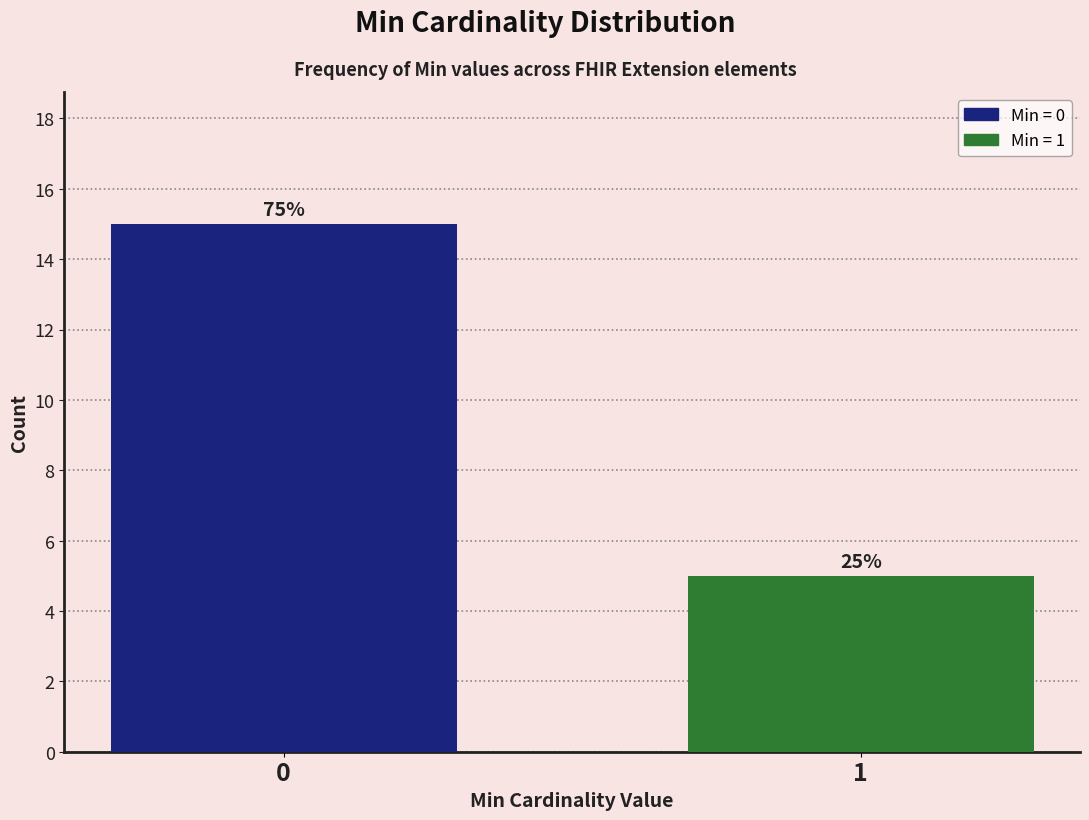

How many bars are there in total?

2